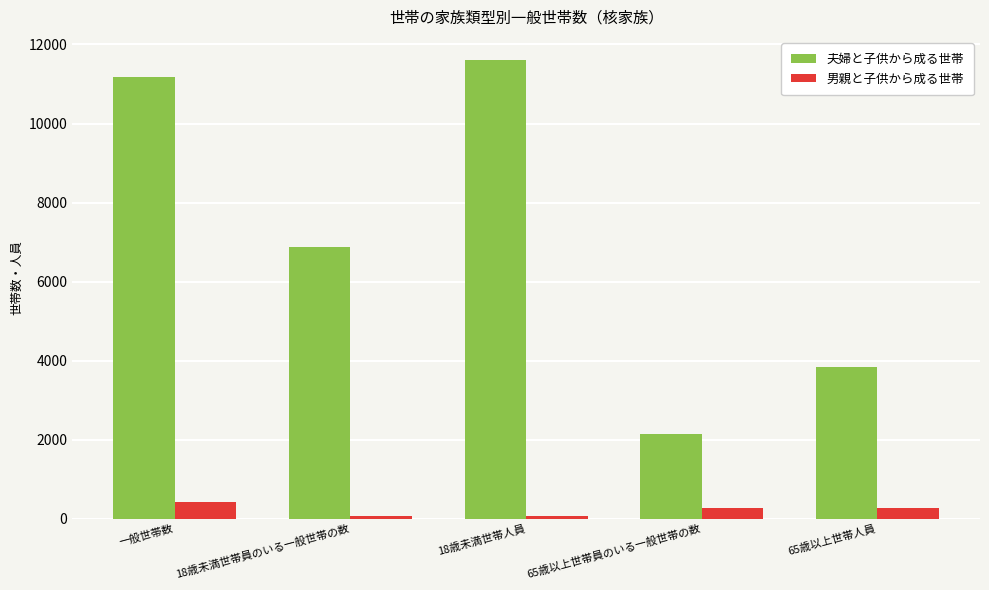

Which series changed the most between 65歳以上世帯員のいる一般世帯の数 and 65歳以上世帯人員?

夫婦と子供から成る世帯